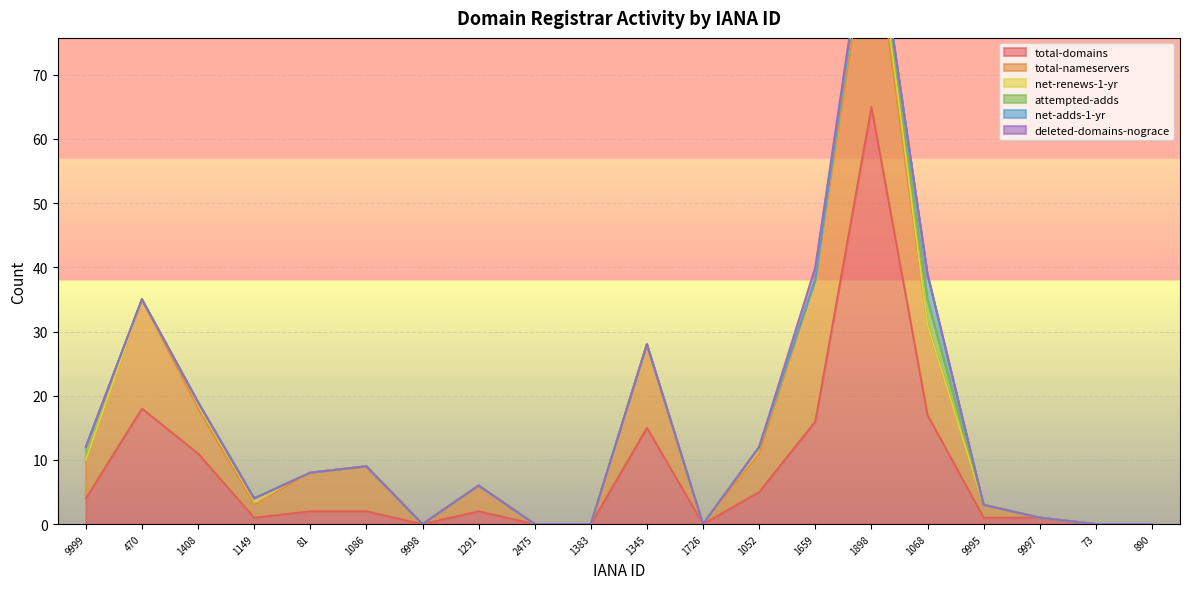

What is the highest value of the total-domains series?

65